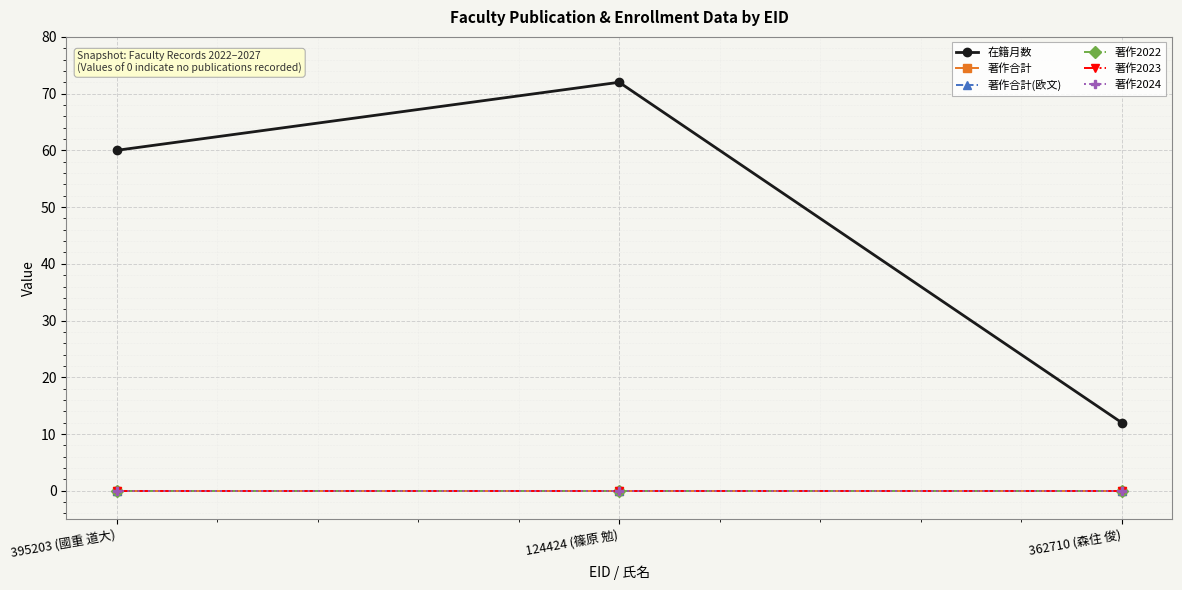

At which category does the chart reach its peak across all series?

124424 (篠原 勉)